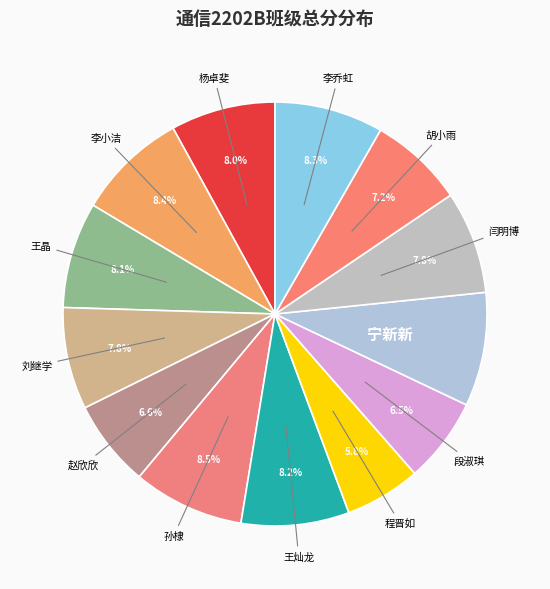

Combined, do 李乔虹 and 程晋如 account for over 50%?

No